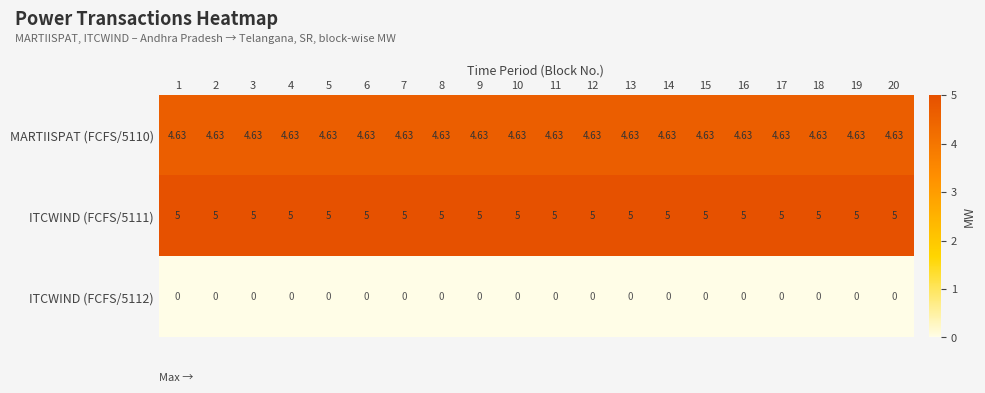

Is the value of ITCWIND (FCFS/5111) at 11 greater than the value of ITCWIND (FCFS/5112) at 11?

Yes